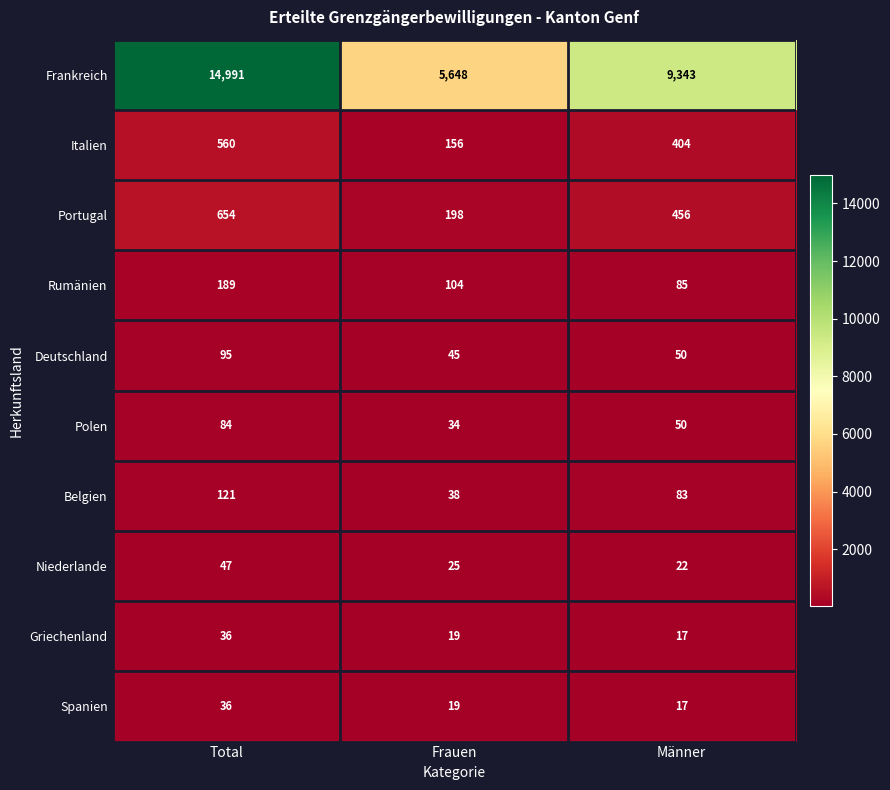

The Frankreich series shows 9343 at Männer. True or false?

True